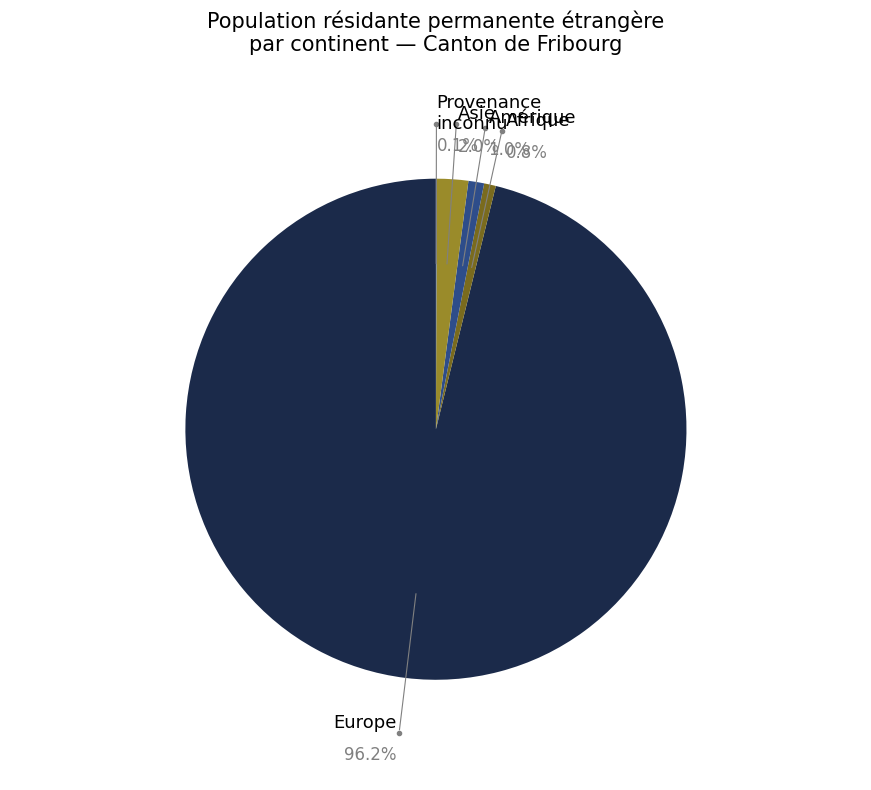

Do Europe and Océanie together represent more than half of the pie?

Yes